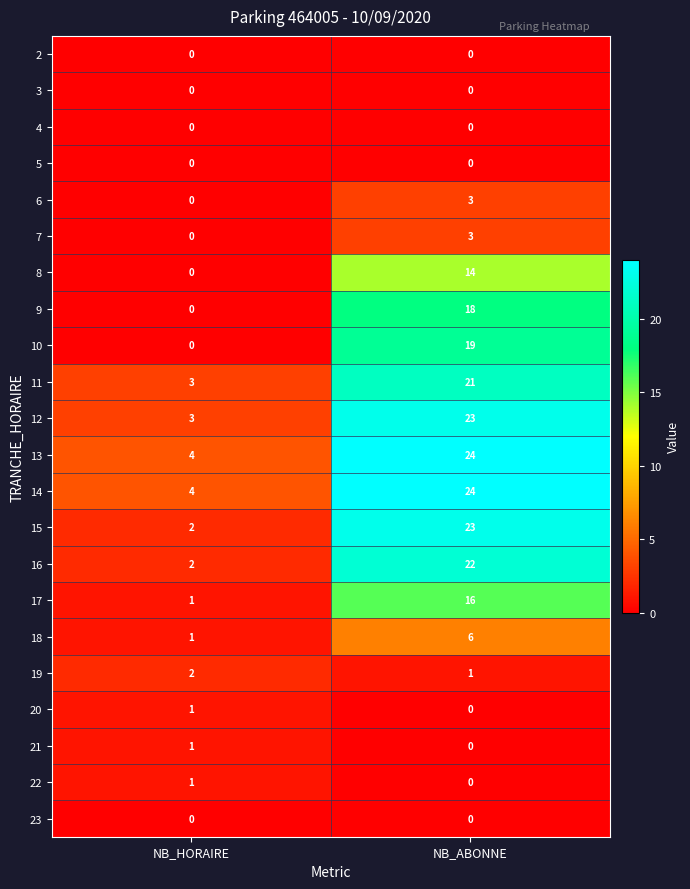

List the labels in order of 9 value, smallest first.

NB_HORAIRE, NB_ABONNE